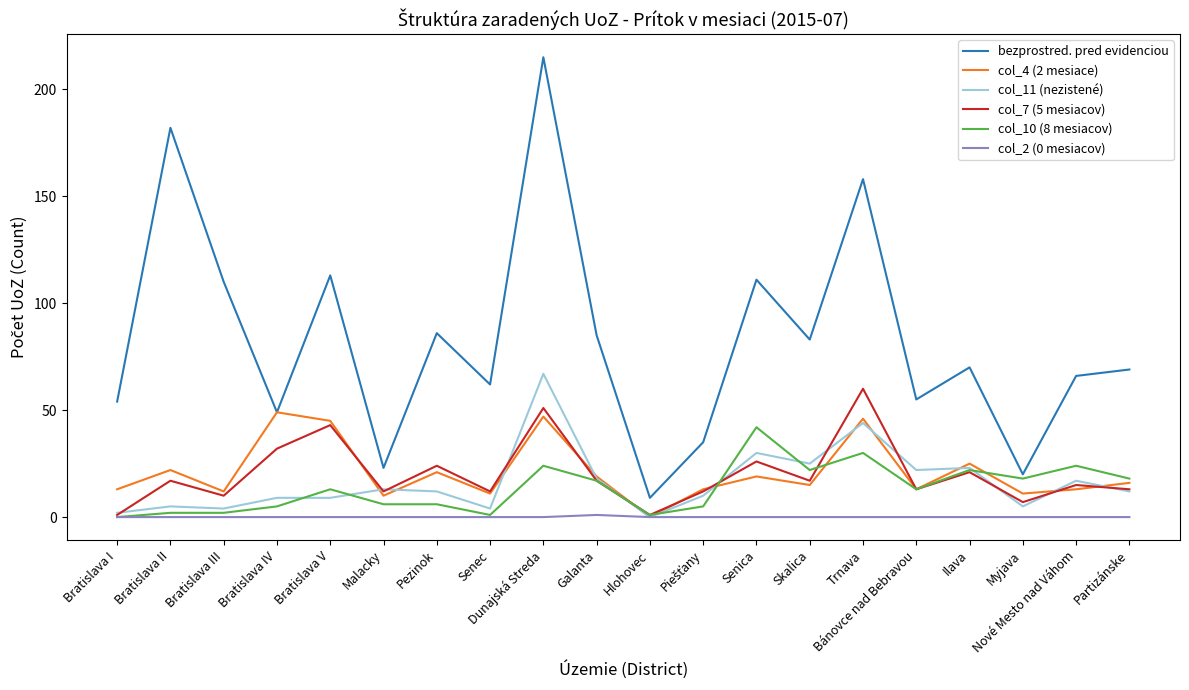

What is the difference between the maximum and second lowest values in the col_7 (5 mesiacov) series?

59